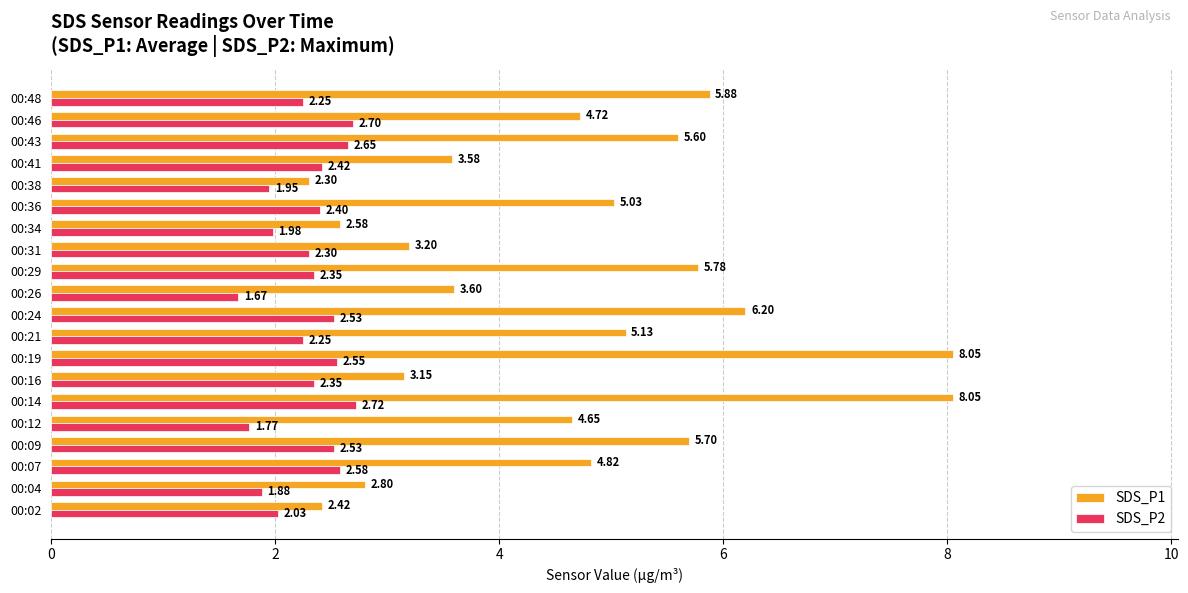

What is the total value across all series at 00:31?

5.5